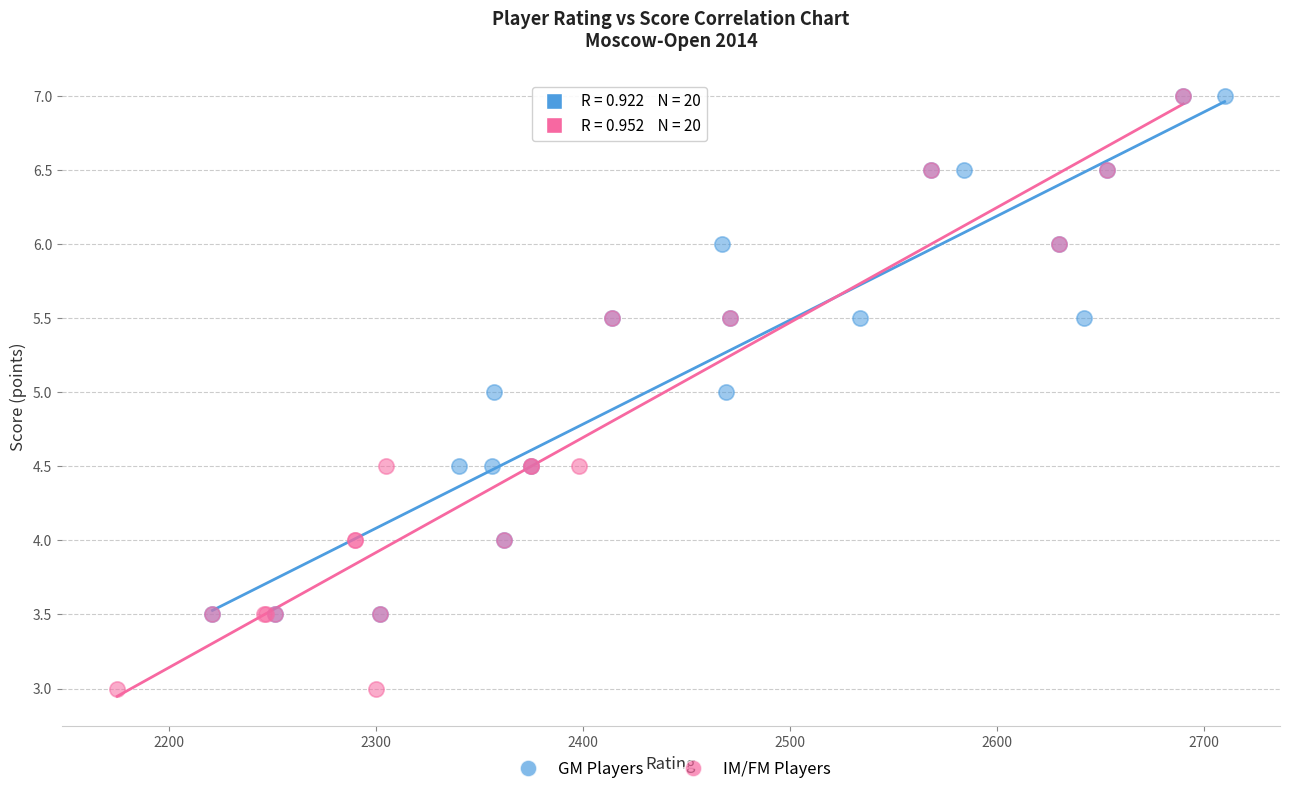

Which series has the largest Y range (max minus min)?

IM/FM Players